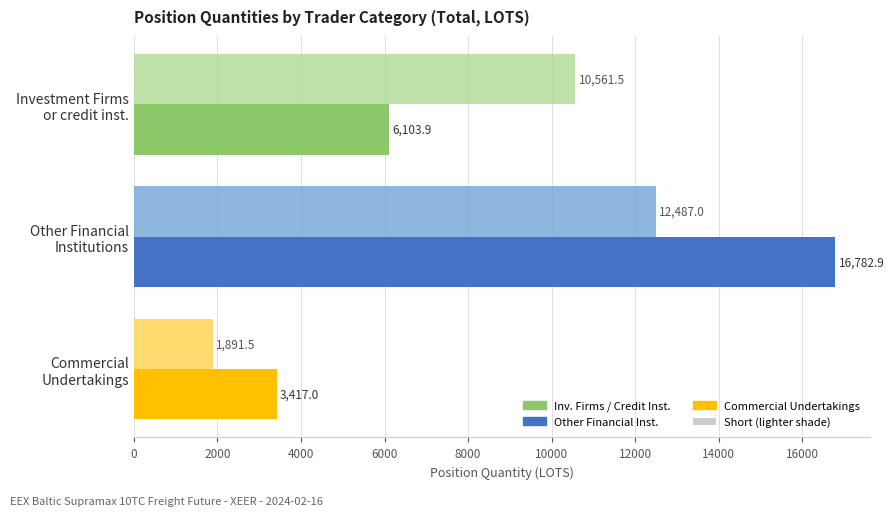

What is the greatest value displayed?

16782.9